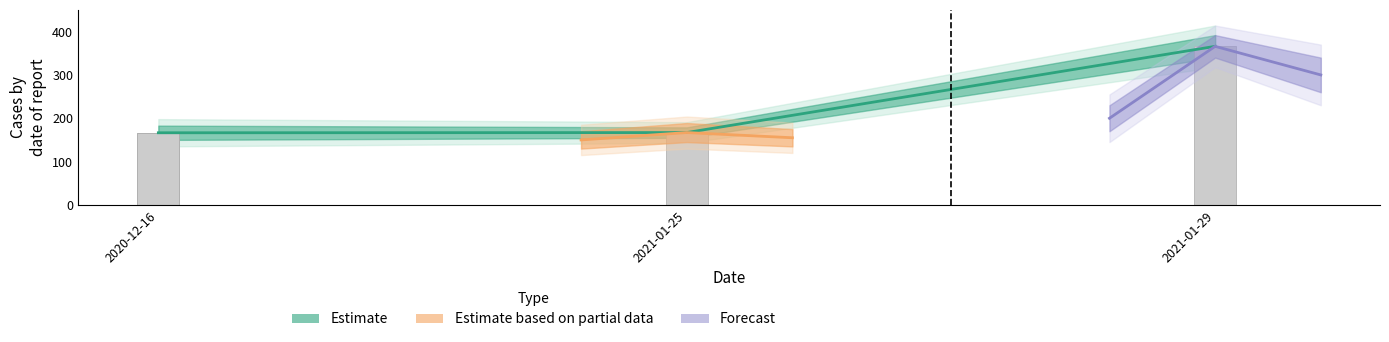

What is the average value of the Estimate series?

233.2